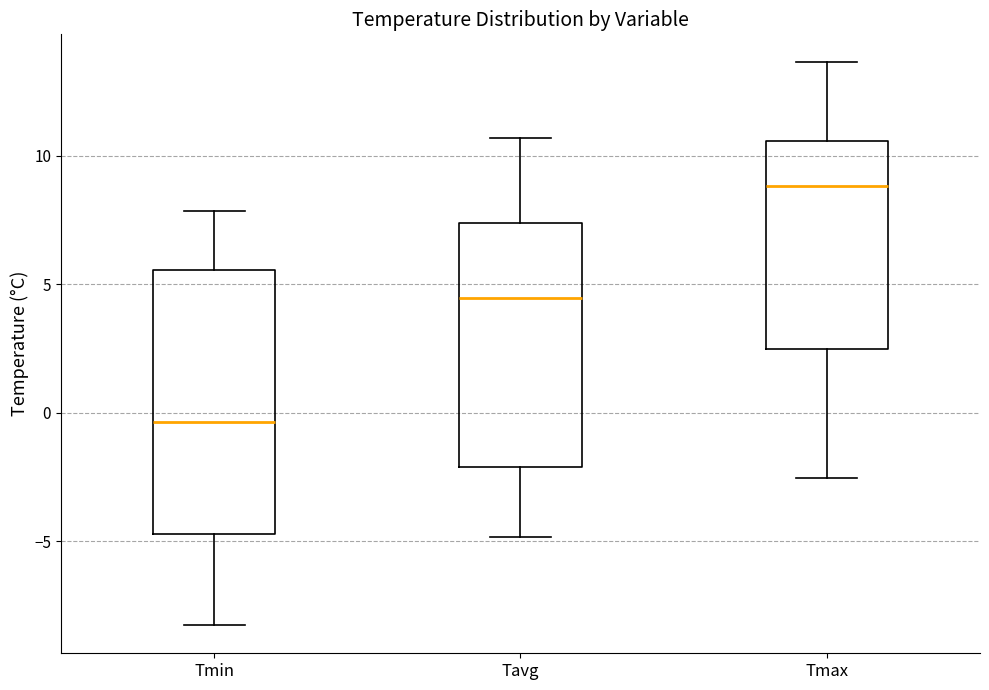

Which box's median line is the lowest?

Tmin